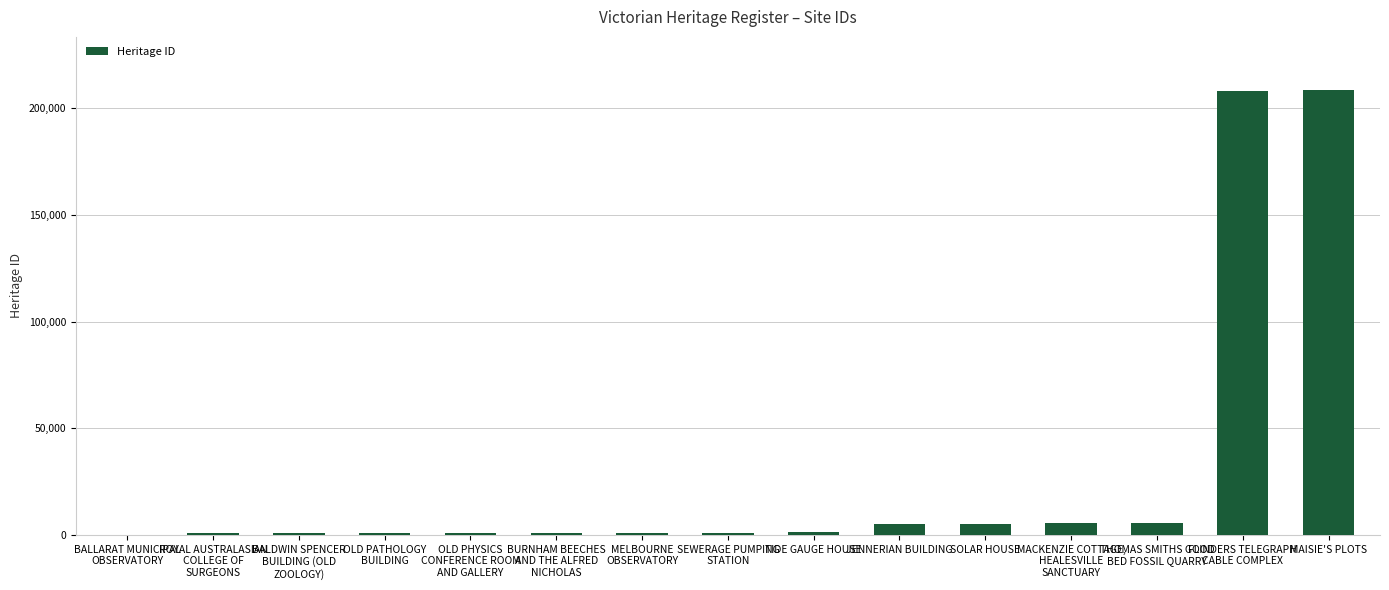

True or false: the data shows 276929 at MAISIE'S PLOTS.

False